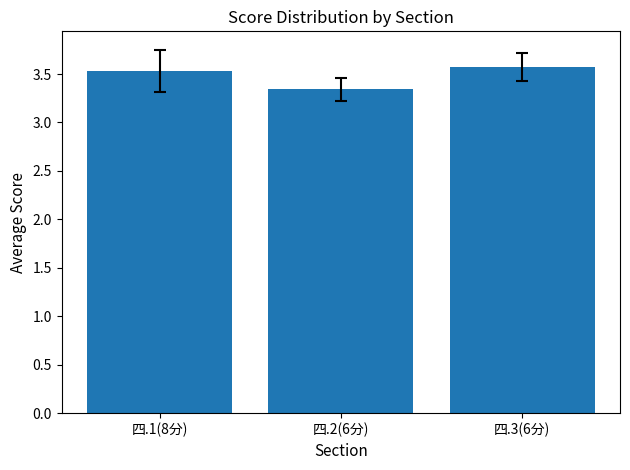

Between 四.1(8分) and 四.3(6分), which is larger?

四.3(6分)